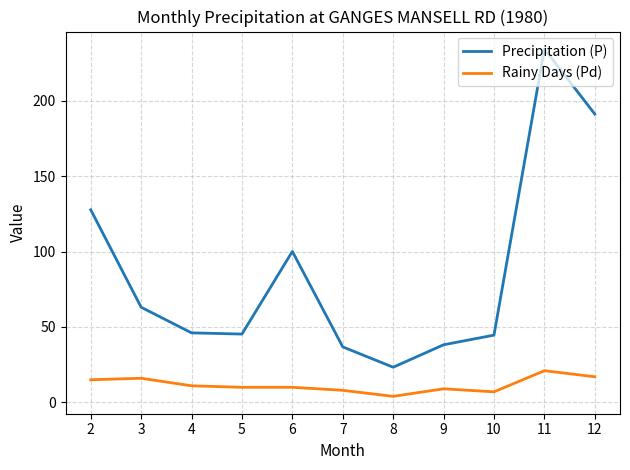

How many distinct data groups are displayed?

2